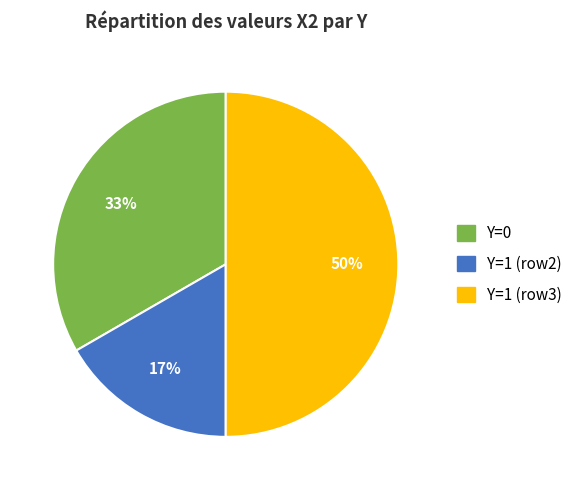

To the nearest percent, what is the average slice percentage?

33%